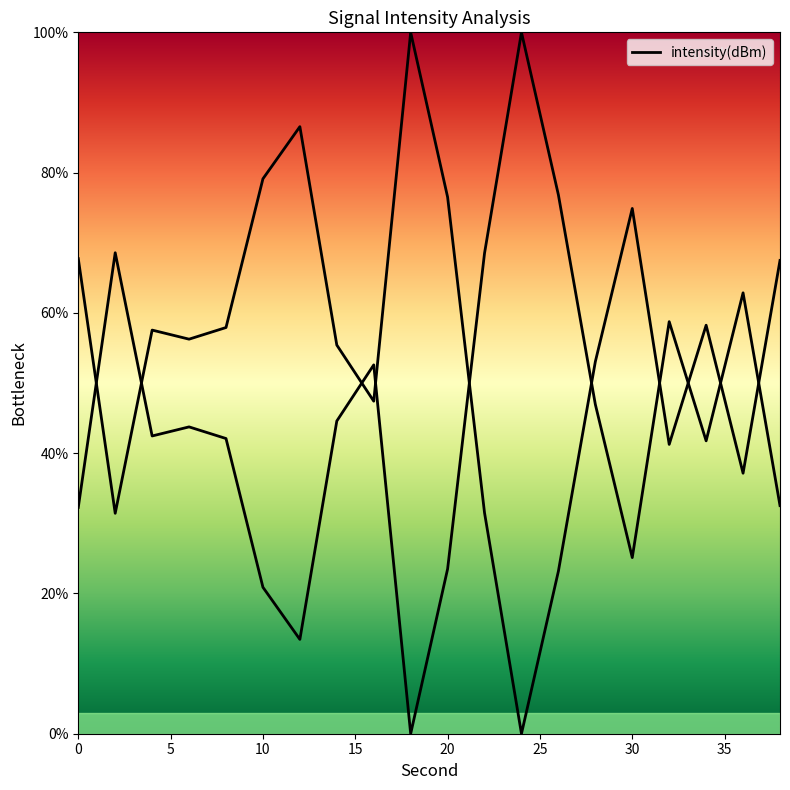

What is the value of the 19th point from the left?

37.1